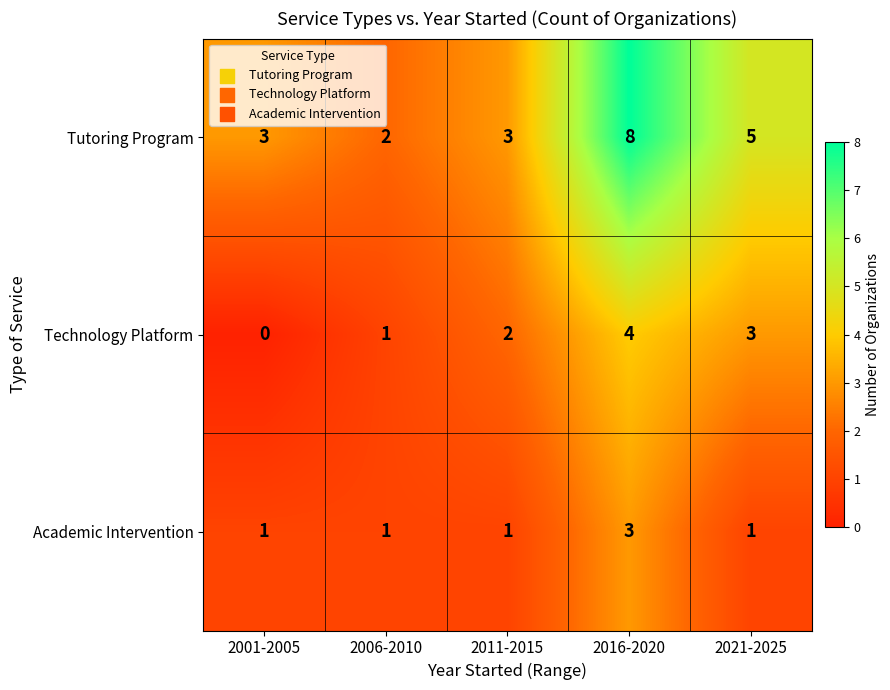

The Tutoring Program series shows 2 at 2021-2025. True or false?

False